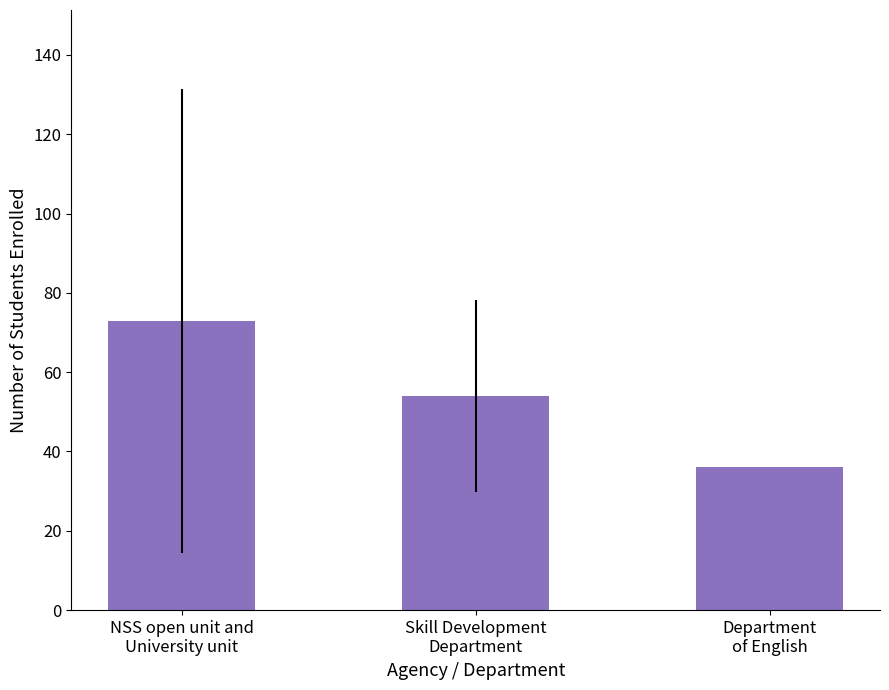

Is it true that the value at Skill Development
Department is 15.4?

False